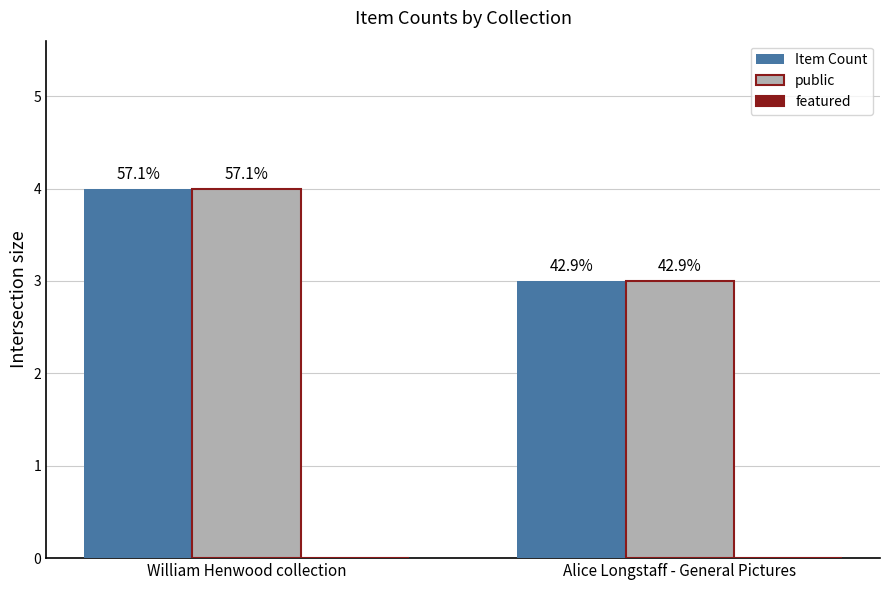

What position from the left is William Henwood collection?

1